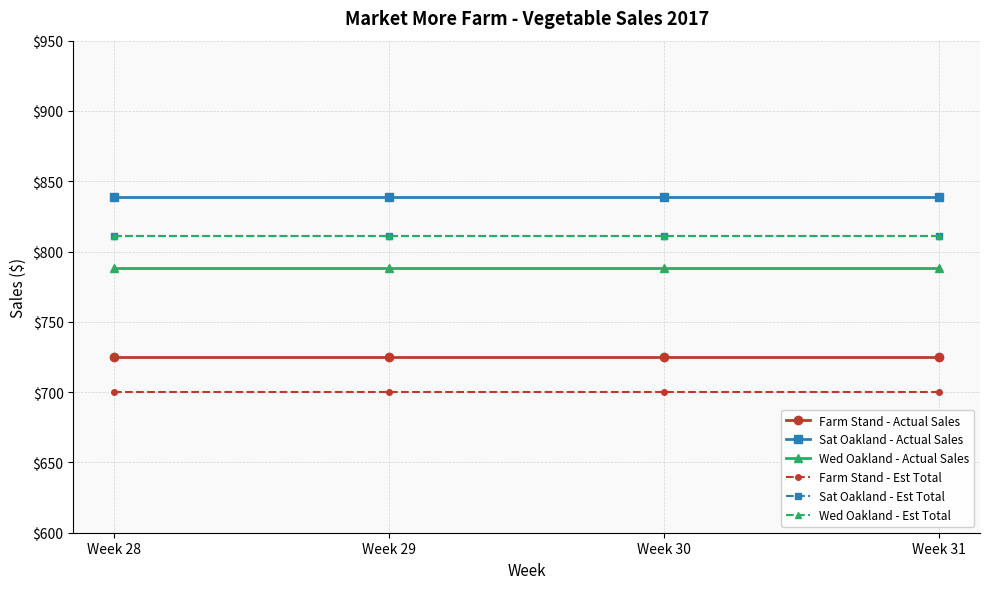

Reading left to right, what are all the values shown in this chart?

Farm Stand - Actual Sales: 725	725	725	725
Sat Oakland - Actual Sales: 839	839	839	839
Wed Oakland - Actual Sales: 788	788	788	788
Farm Stand - Est Total: 700	700	700	700
Sat Oakland - Est Total: 811	811	811	811
Wed Oakland - Est Total: 811	811	811	811